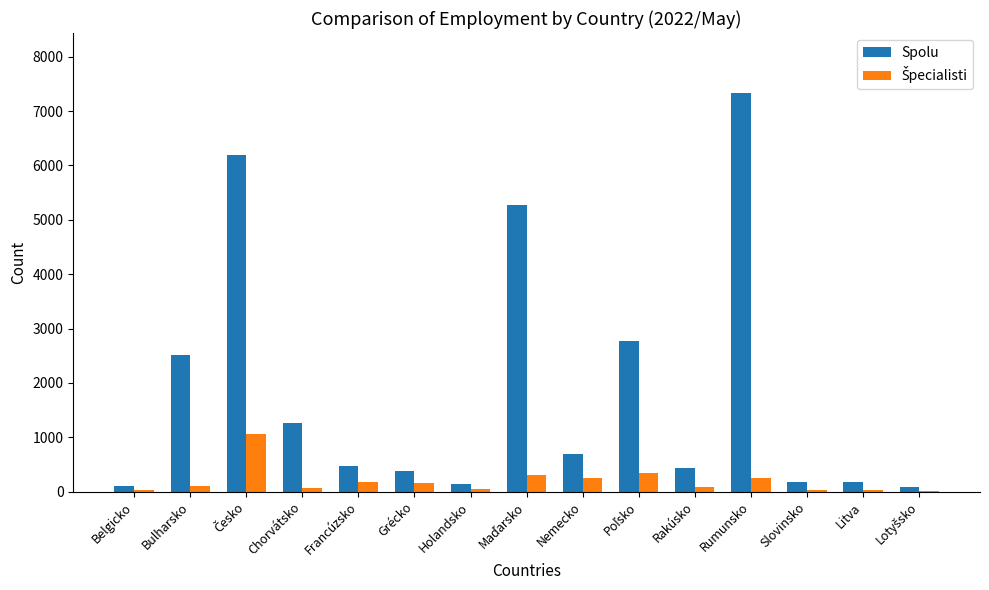

Between Rumunsko and Slovinsko, which series saw the biggest shift?

Spolu